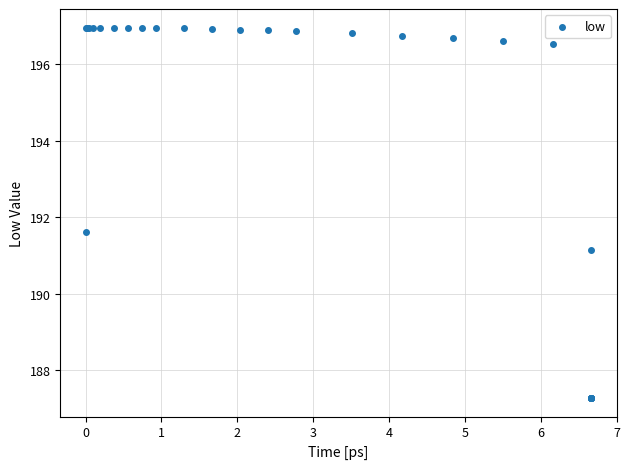

What Y value in the scatter plot is closest to 192?

191.6